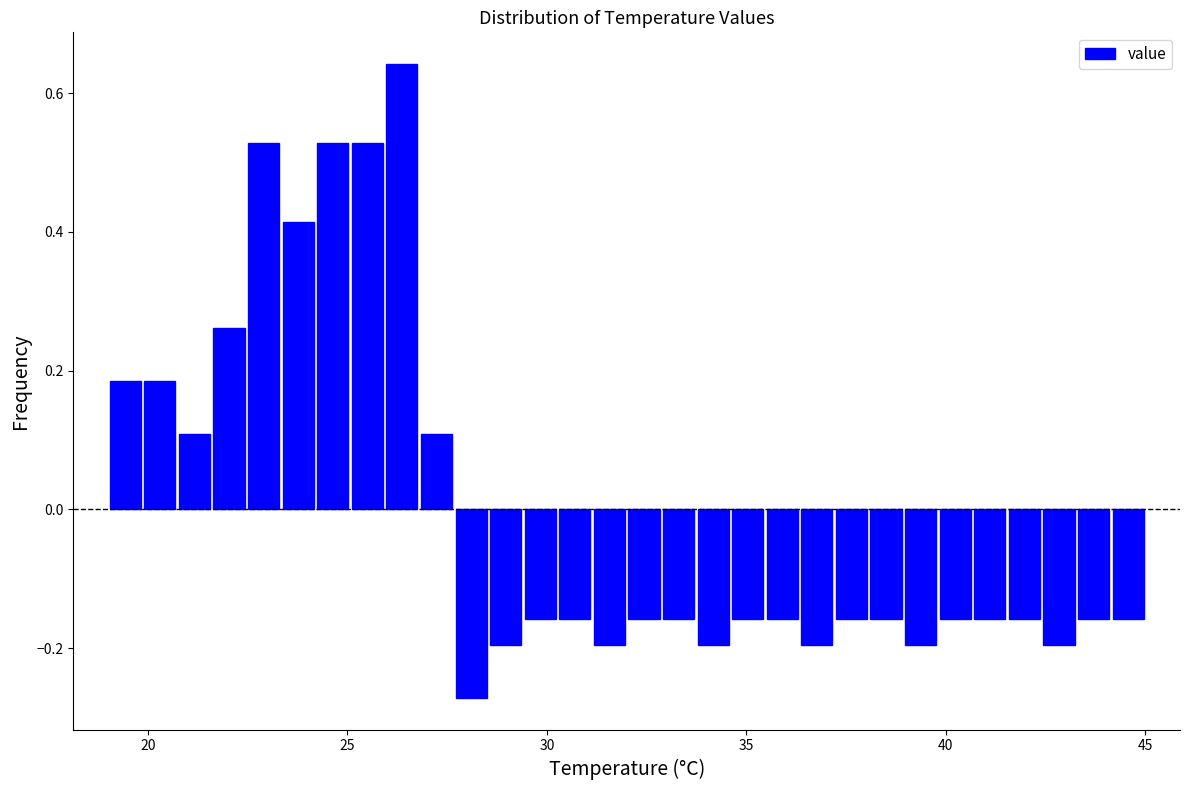

Read against the x-axis, roughly where is the centre of the tallest bar?

26.5